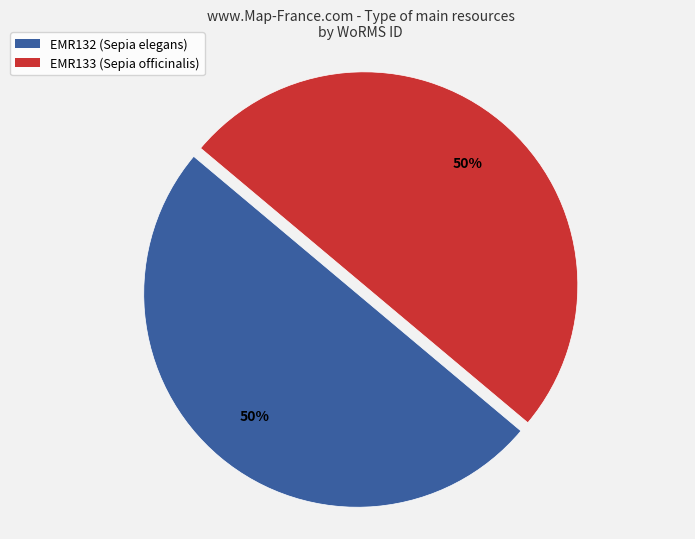

Is the sum of EMR133 (Sepia officinalis) and EMR132 (Sepia elegans) greater than half?

Yes